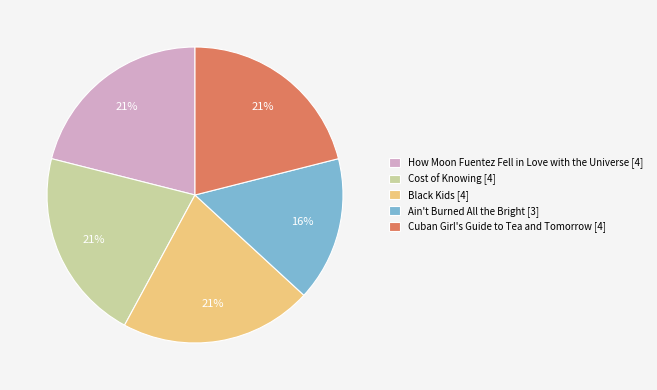

What percentage is the Black Kids [4] slice, to the nearest percent?

21%